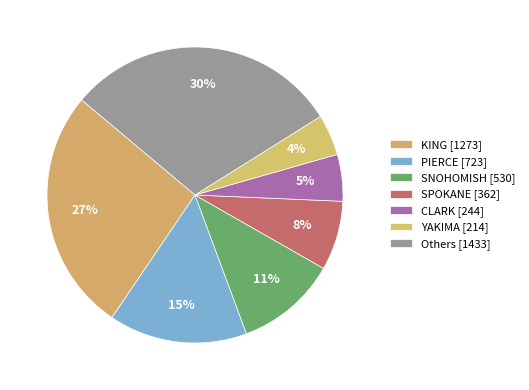

How many slices are in this pie chart?

7